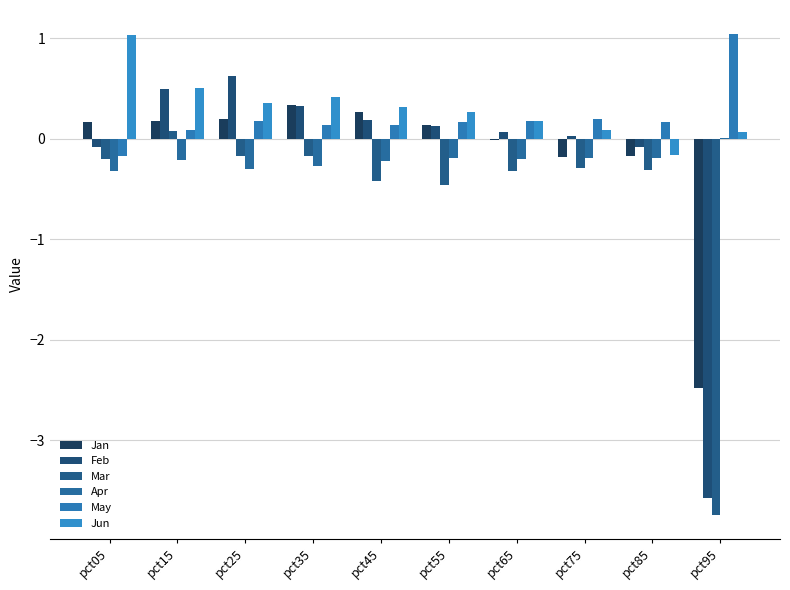

How many values in the Apr series exceed 0?

1